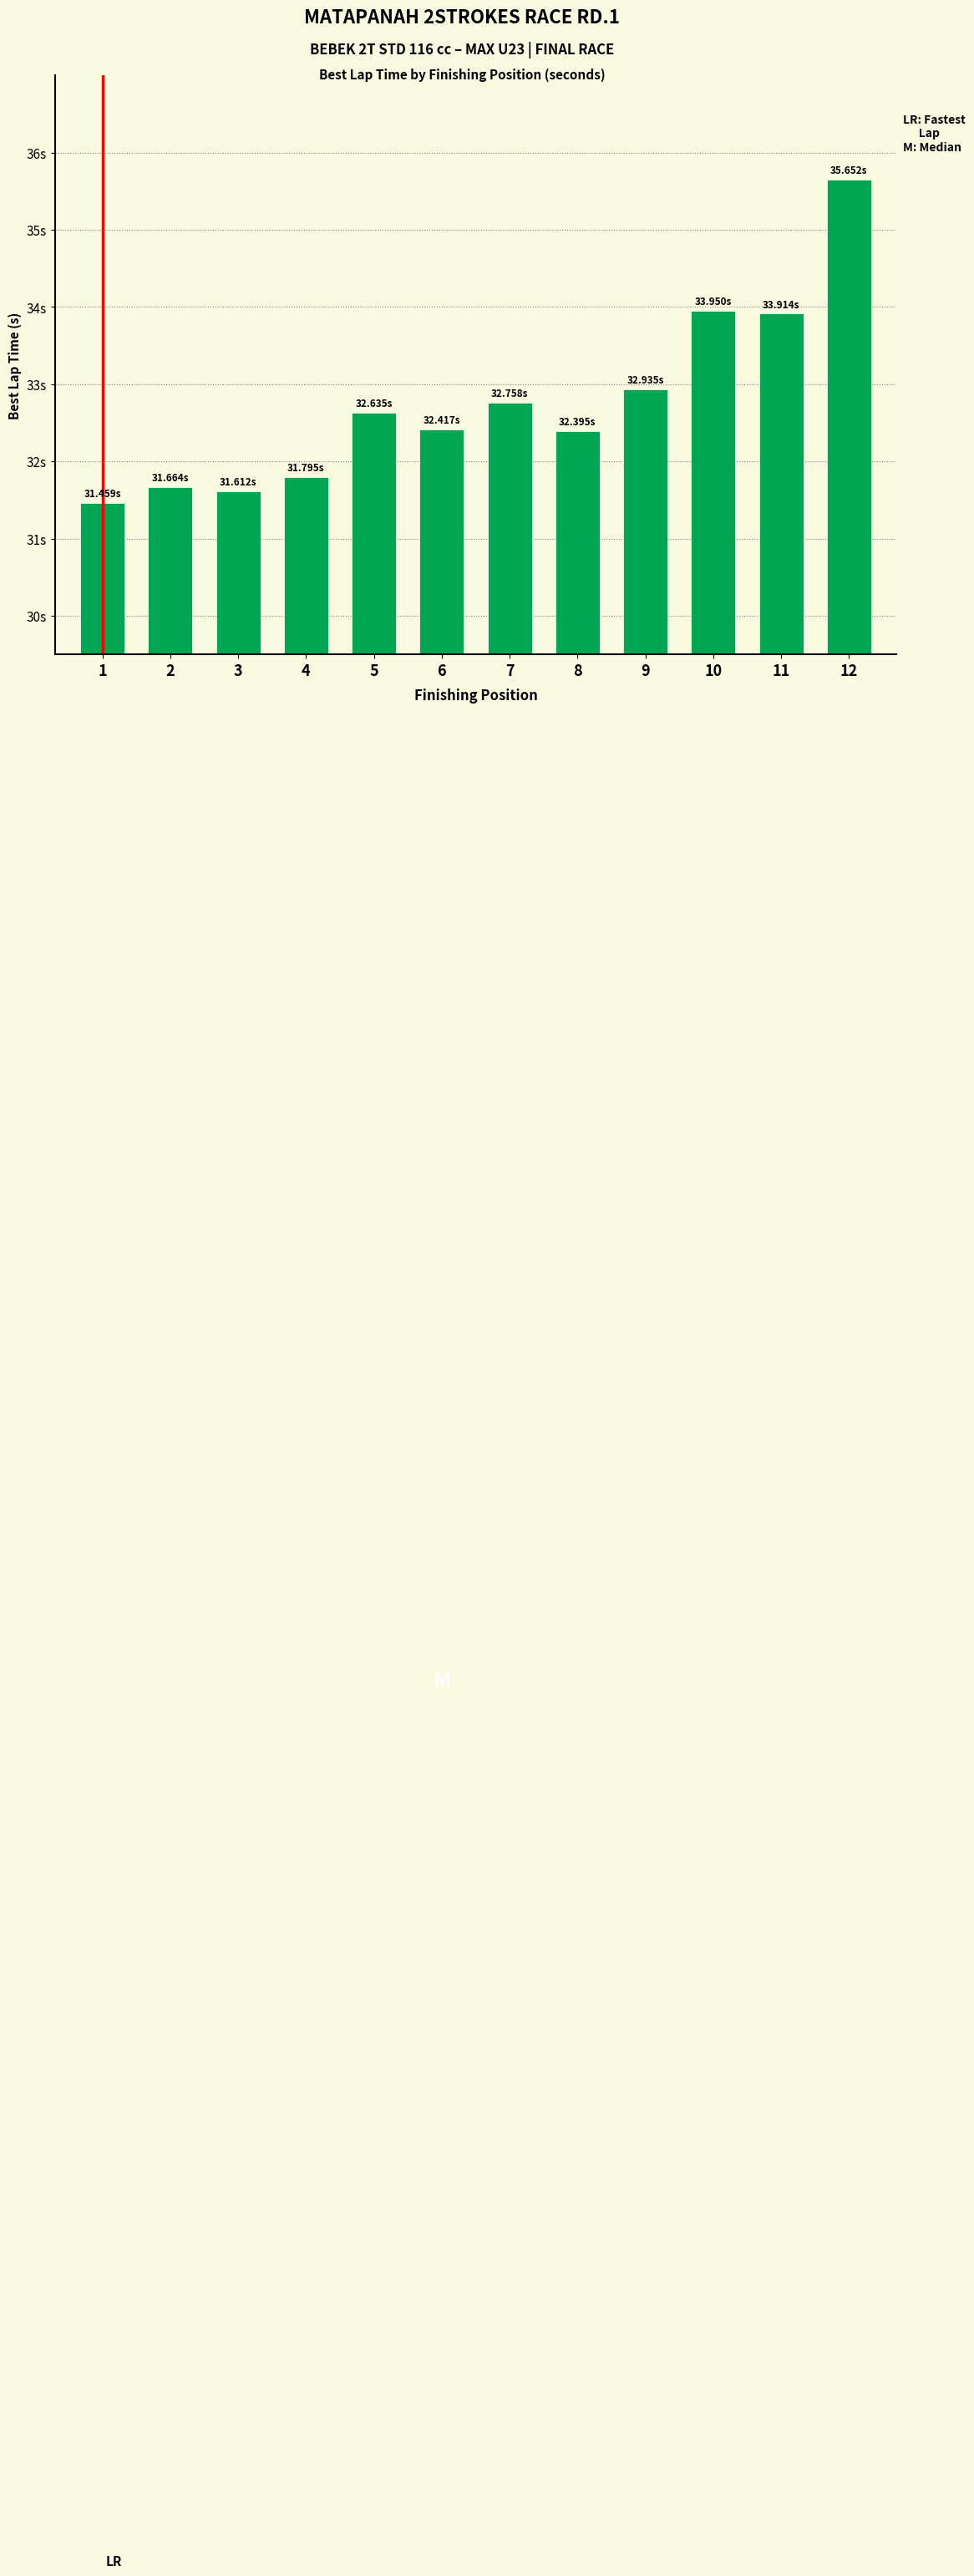

Reading left to right, extract all data points from this chart.

1=31.5	2=31.7	3=31.6	4=31.8	5=32.6	6=32.4	7=32.8	8=32.4	9=32.9	10=34.0	11=33.9	12=35.7